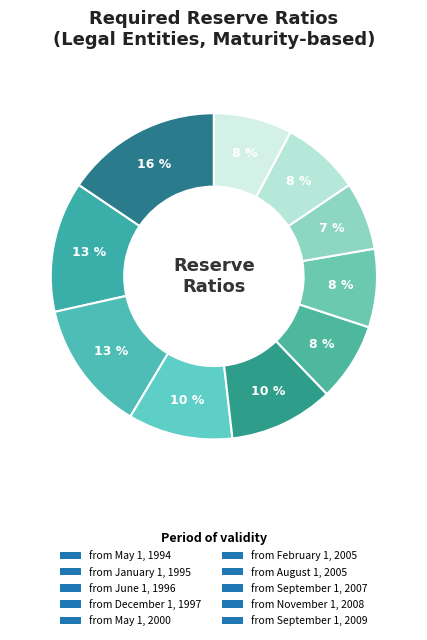

Which slice is the largest?

from May 1, 1994